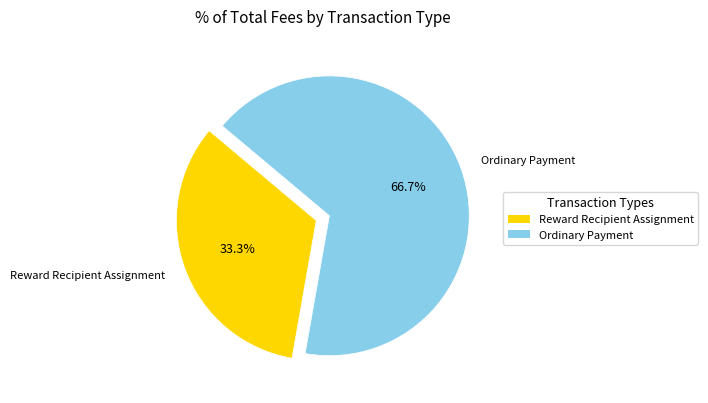

What is the total percentage of Ordinary Payment and Reward Recipient Assignment?

100.0%